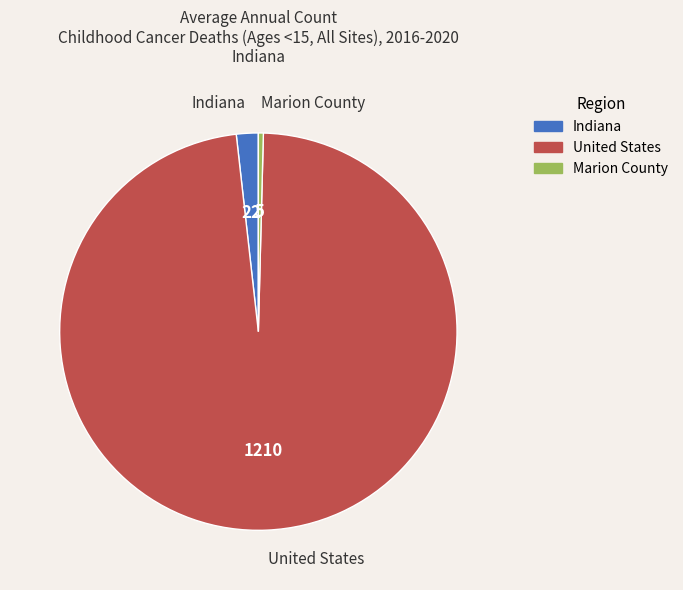

Is it true that Marion County is 10% of the pie?

False